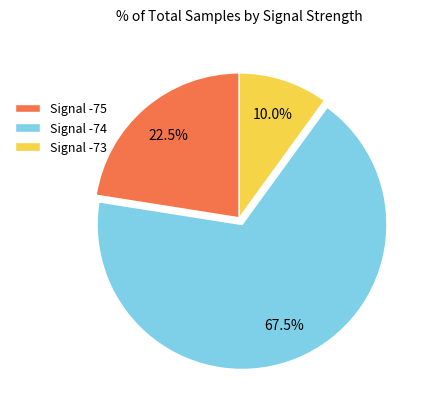

To the nearest percent, what is the average slice percentage?

33%